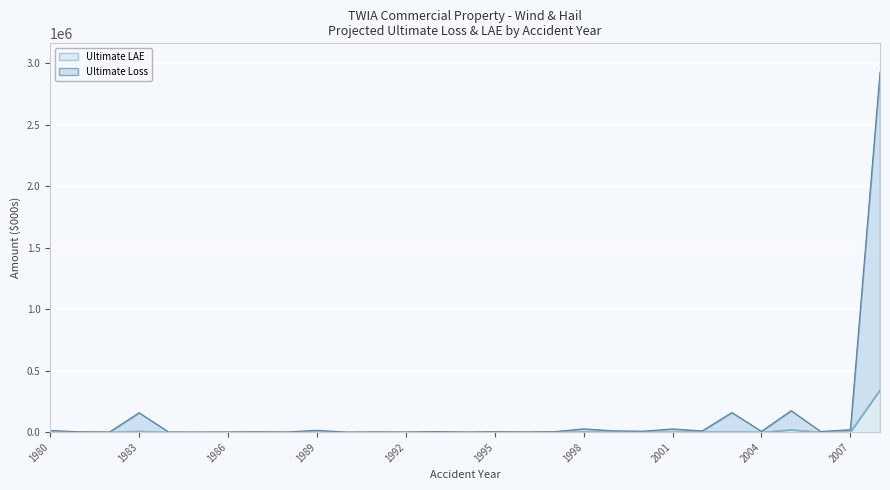

Reading left to right, extract all data points from this chart.

Ultimate Loss: 14229	3055	1361	158126	1323	809	1386	2953	1517	15824	560	1946	1043	4750	1186	3880	1748	4307	27133	11161	8112	26485	10393	160123	6638	175216	5386	20686	2929632
Ultimate LAE: 1318	543	565	9127	324	297	505	1056	357	3528	225	729	554	1375	507	903	582	1343	4732	2388	1885	1880	5226	5122	1471	20235	1110	4941	346615